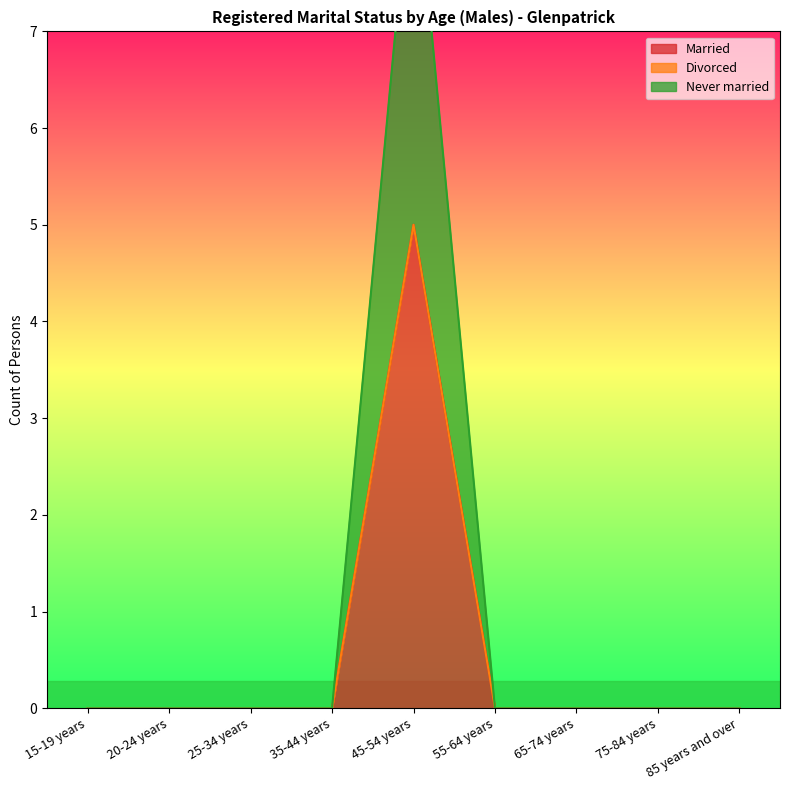

Does the chart display data point markers on the line(s)?

No